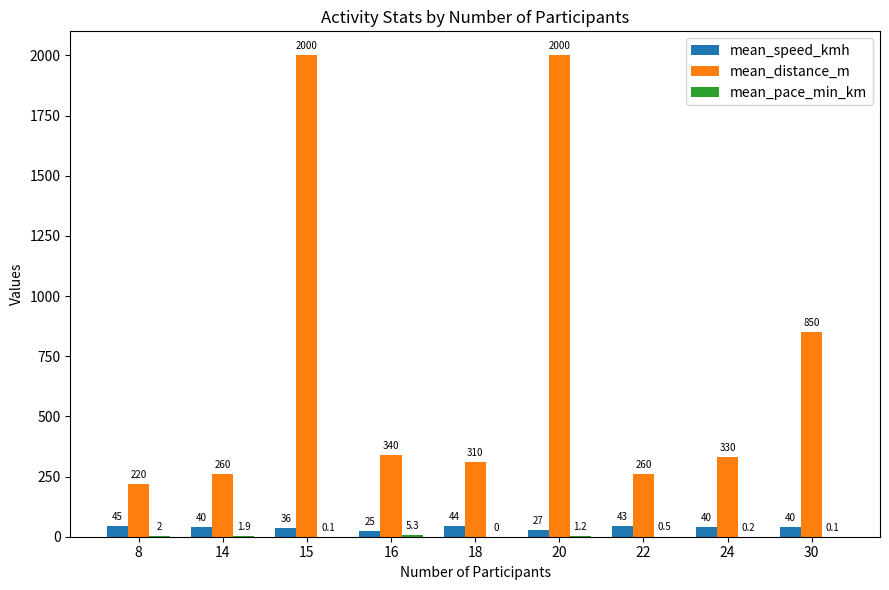

Which series has the widest spread of values?

mean_distance_m